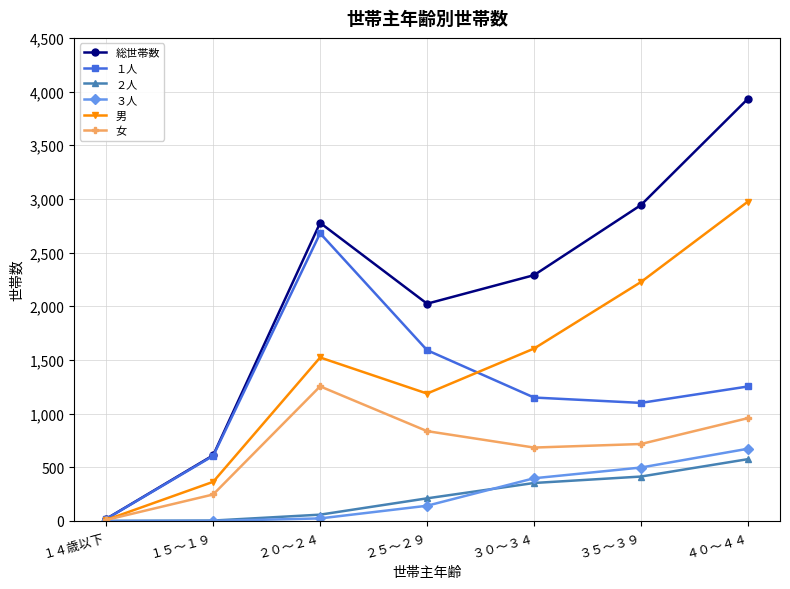

What is the difference between the second highest and minimum values in the ３人 series?

498